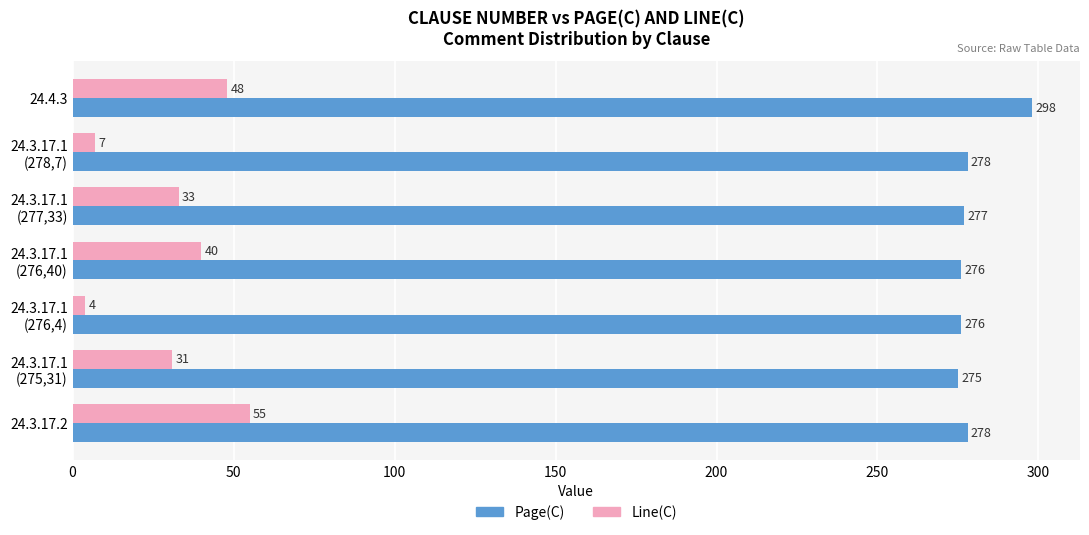

What is the difference between the maximum and minimum values in the Line(C) series?

51